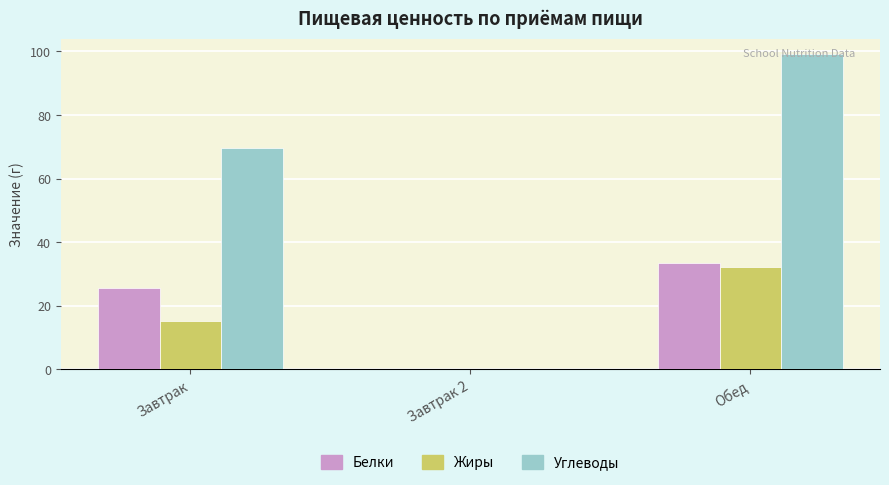

What is the spread (max minus min) of values at Обед?

67.0